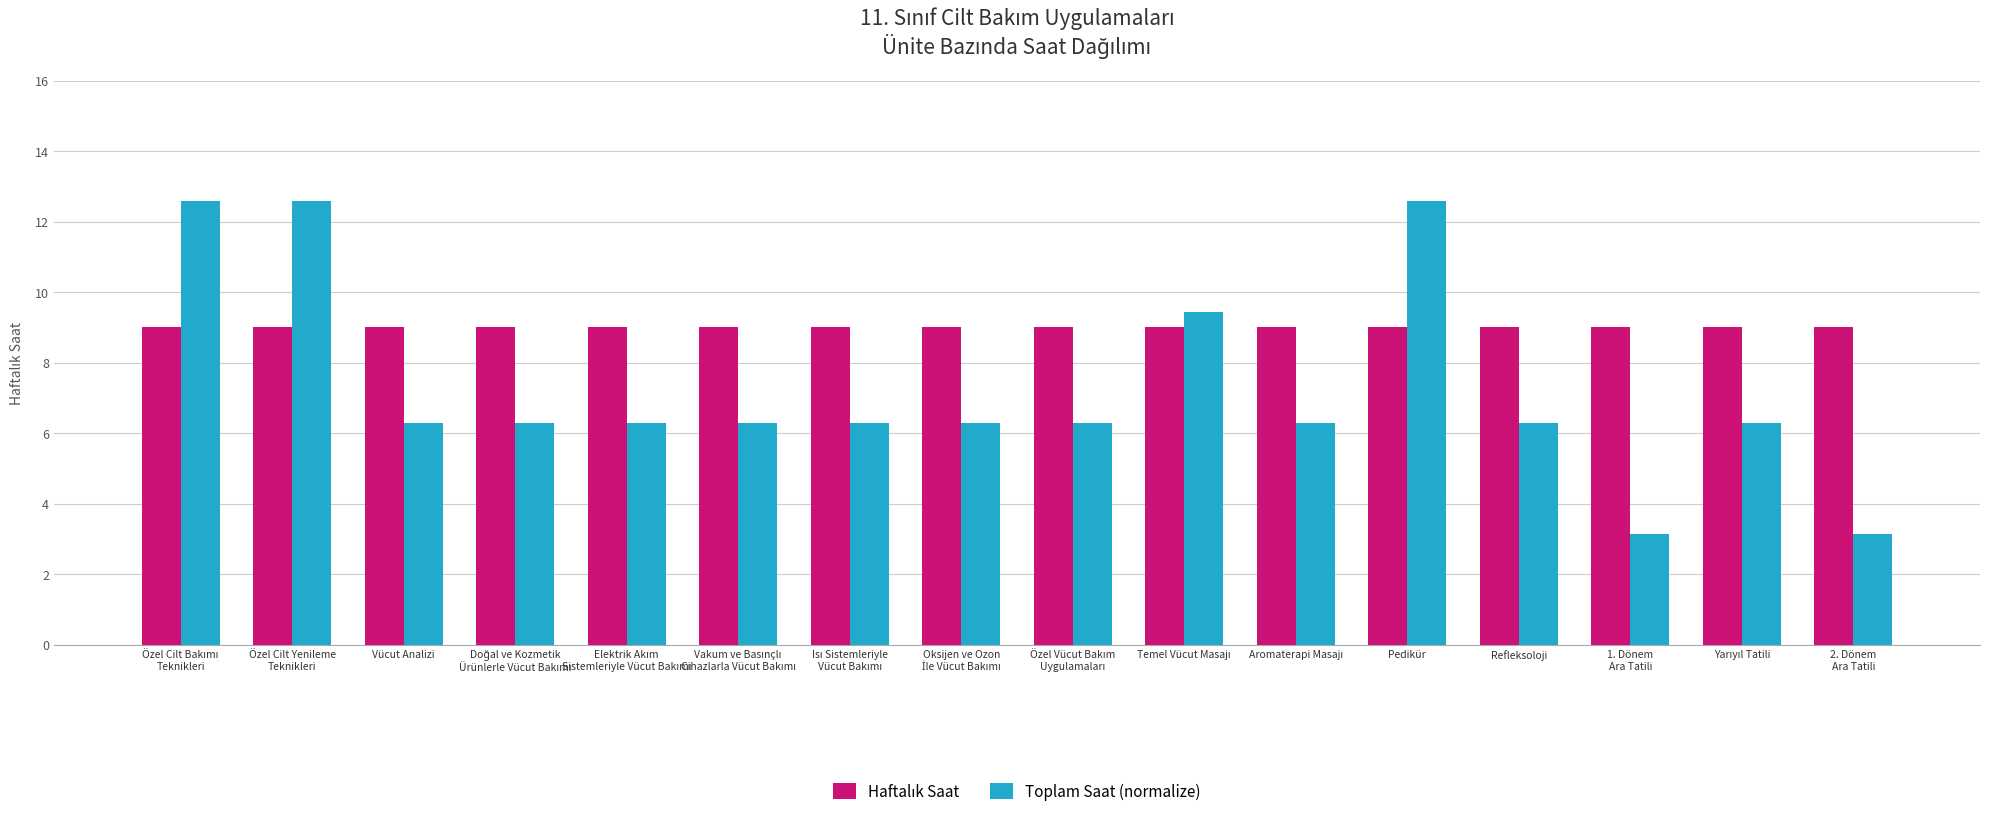

The Toplam Saat (normalize) series shows 2.7 at Pedikür. True or false?

False